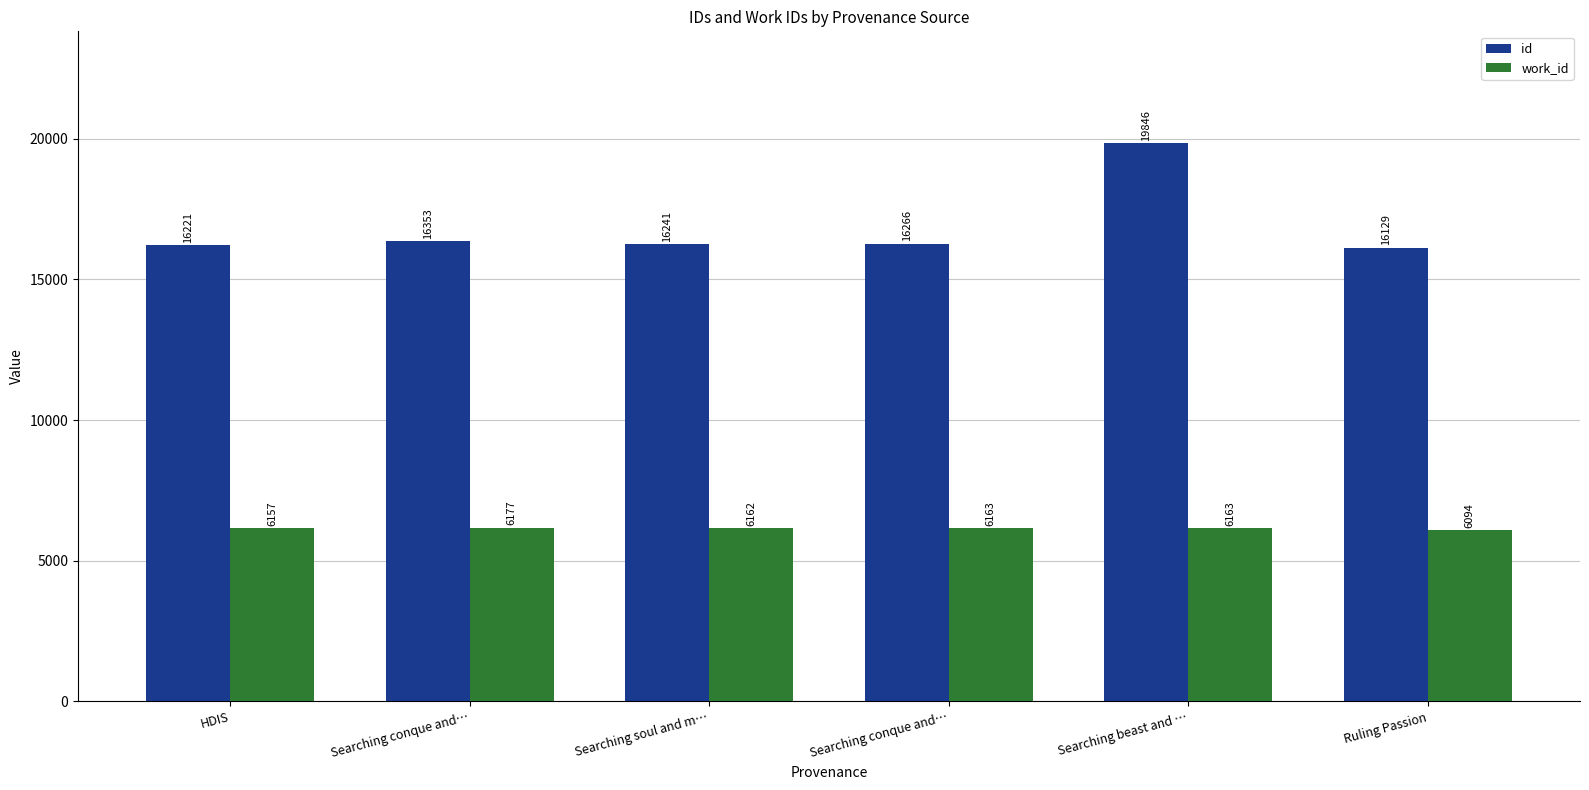

Between Searching conque and… and Searching beast and …, which series saw the biggest shift?

id